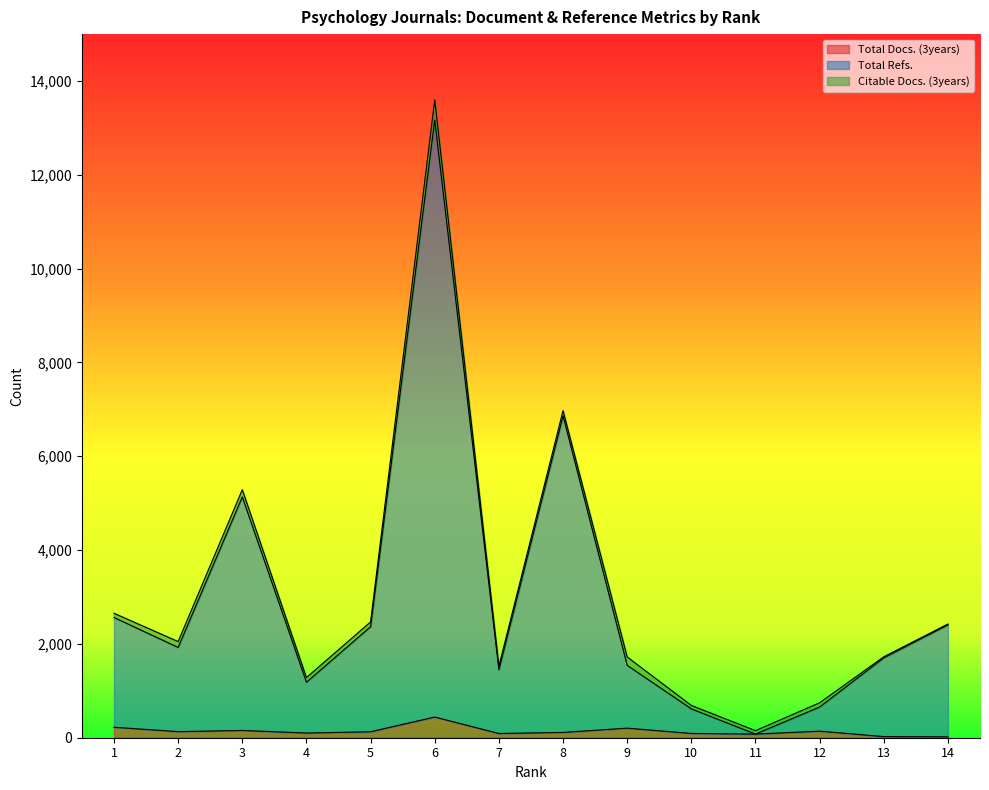

What is the value of the Total Refs. point at the 12th from the left?

654